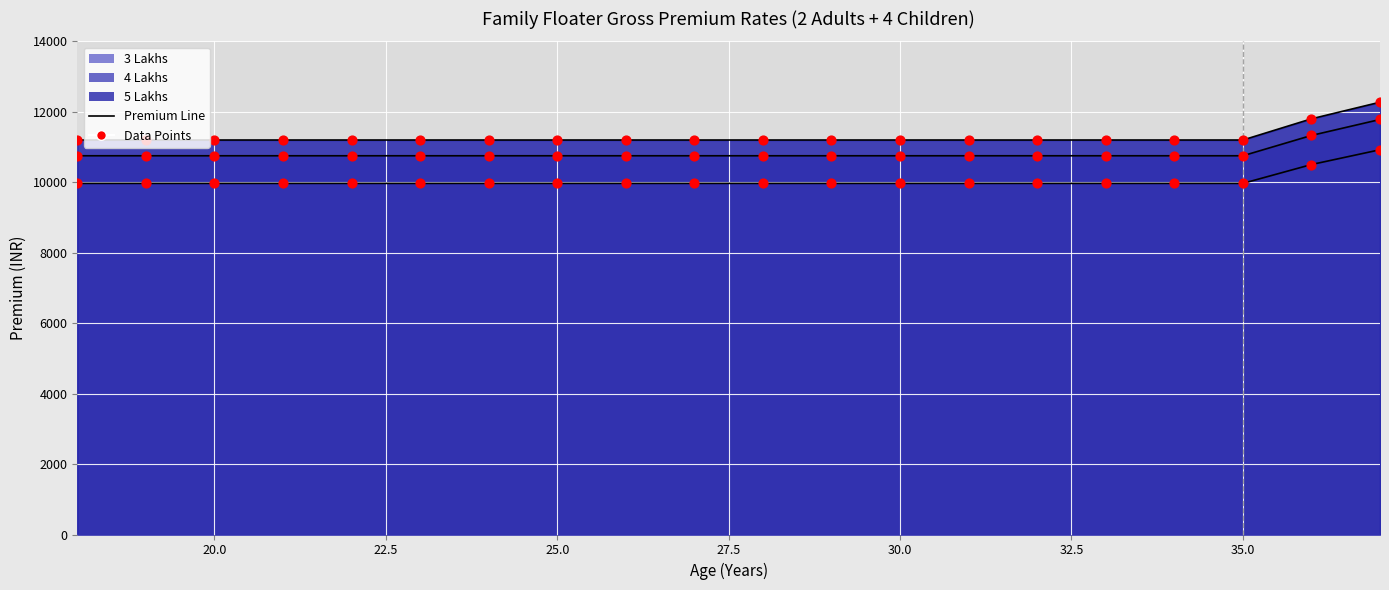

Which series has the largest Y range (max minus min)?

5 Lakhs